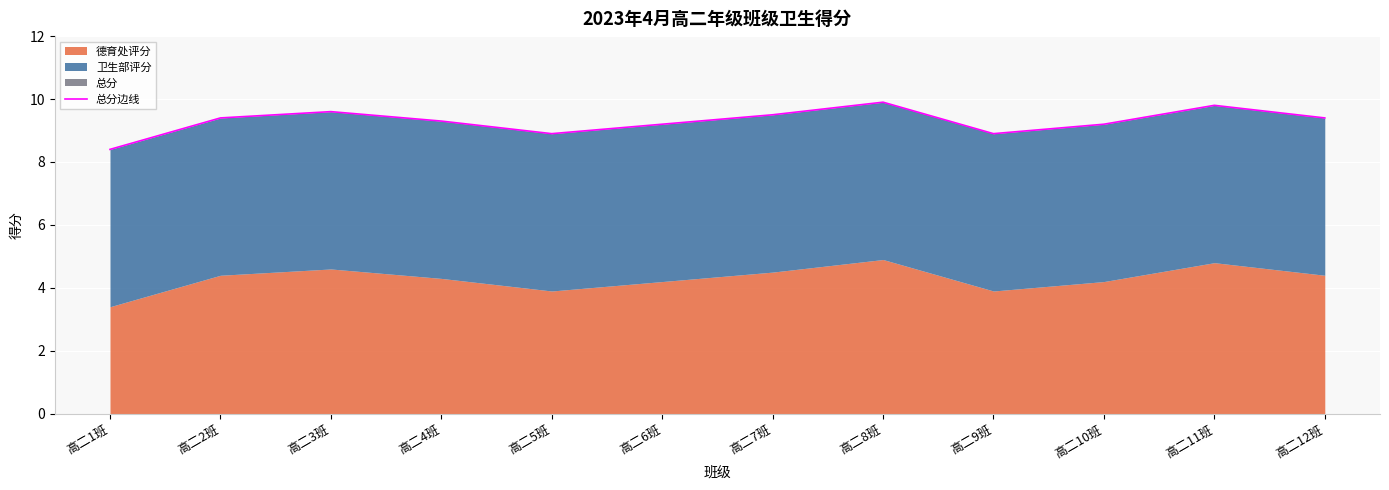

The value at 高二11班 is 9.8. True or false?

True